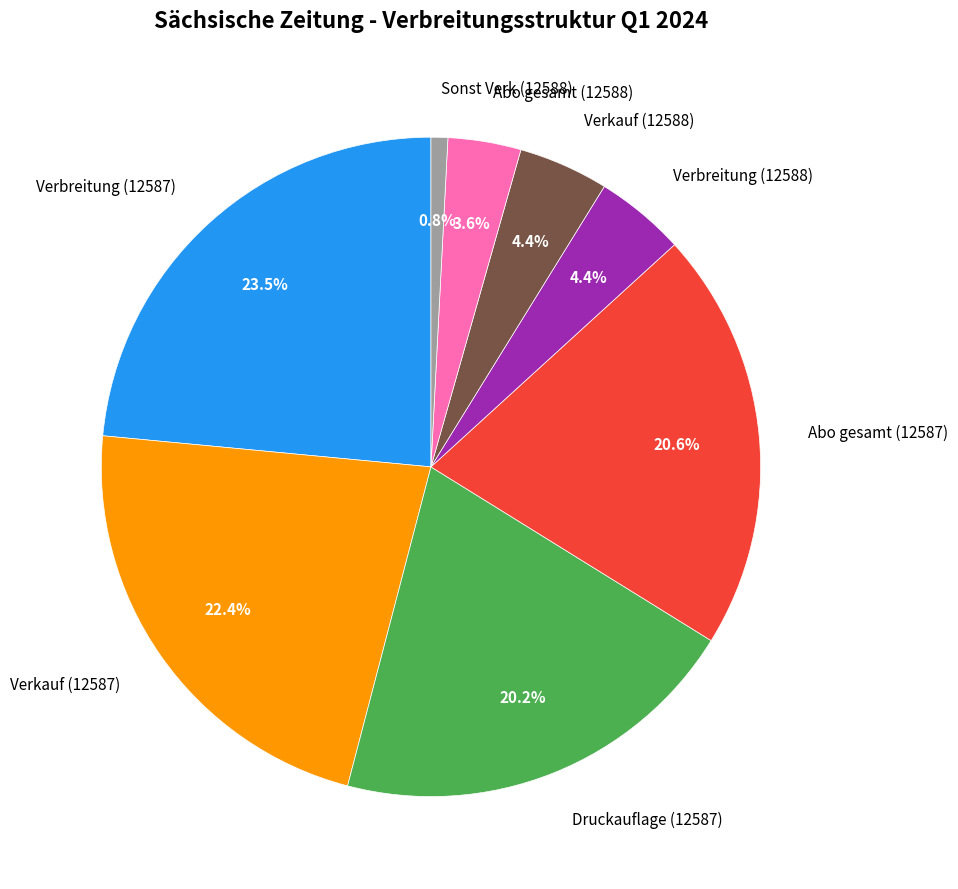

Combined, what portion of the pie is Verbreitung (12588) and Abo gesamt (12588)?

8.0%